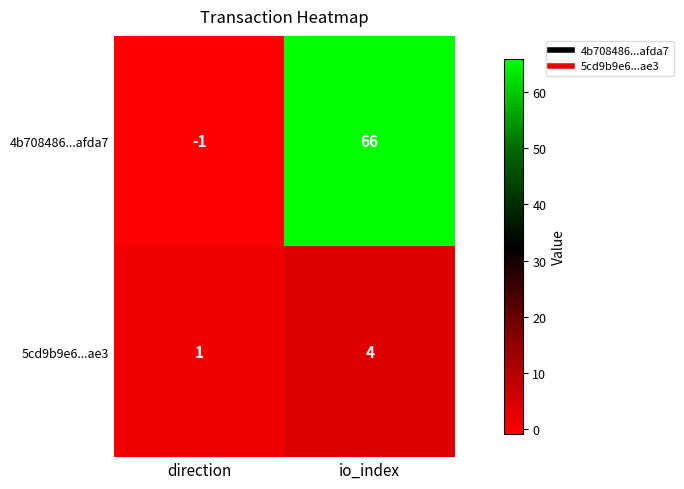

At io_index, list the series in order from largest to smallest.

4b708486...afda7, 5cd9b9e6...ae3